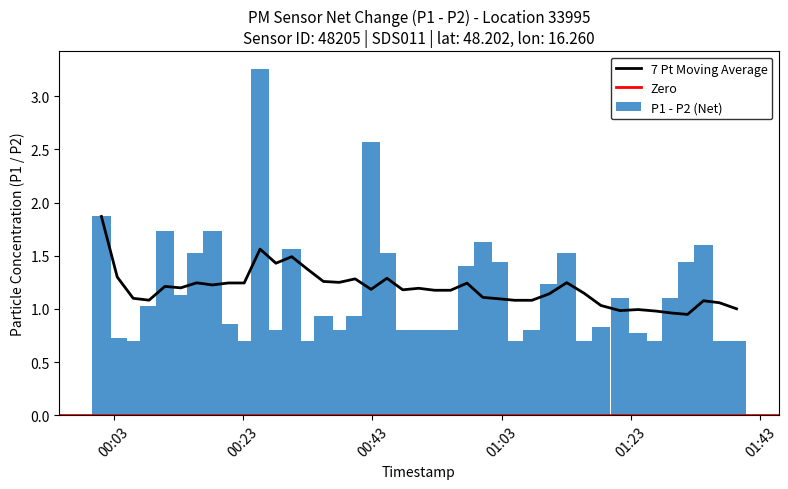

Is the value of P1 at 26 greater than the value of P2 at 26?

Yes